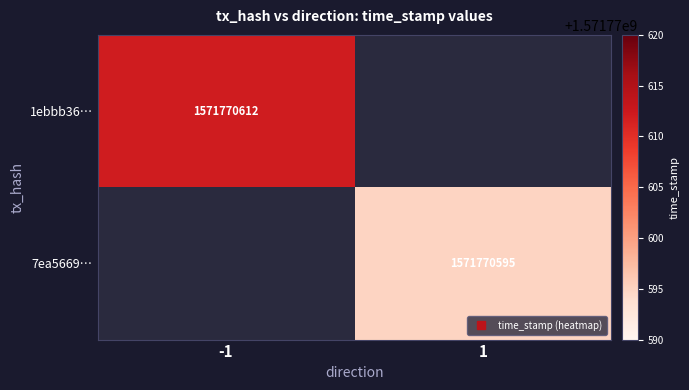

List the series in order of their overall mean, lowest first.

7ea5669…, 1ebbb36…